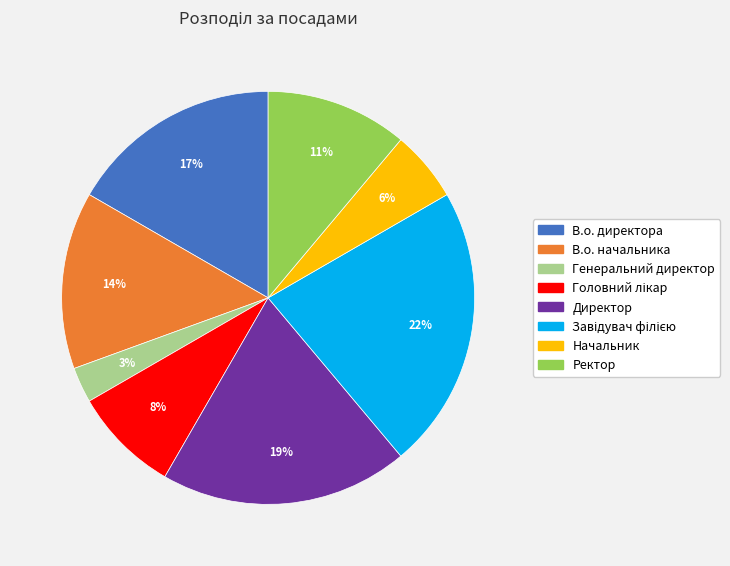

Count the number of slices in the pie.

8